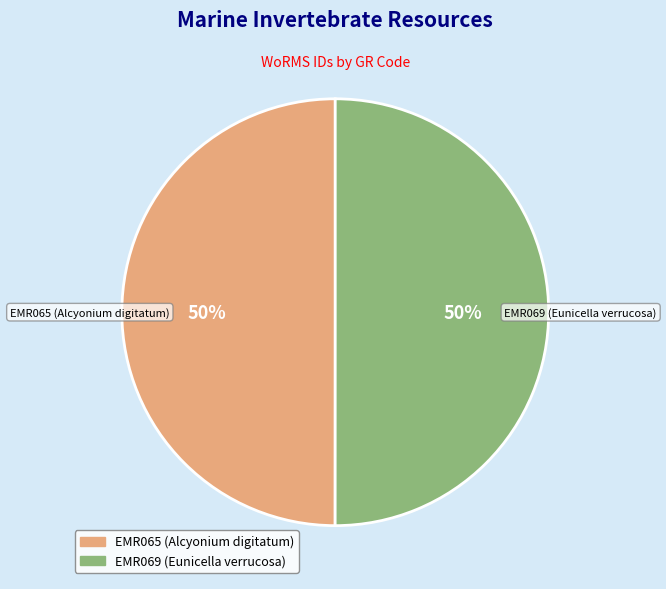

What percentage is the EMR065 (Alcyonium digitatum) slice, to the nearest percent?

50%